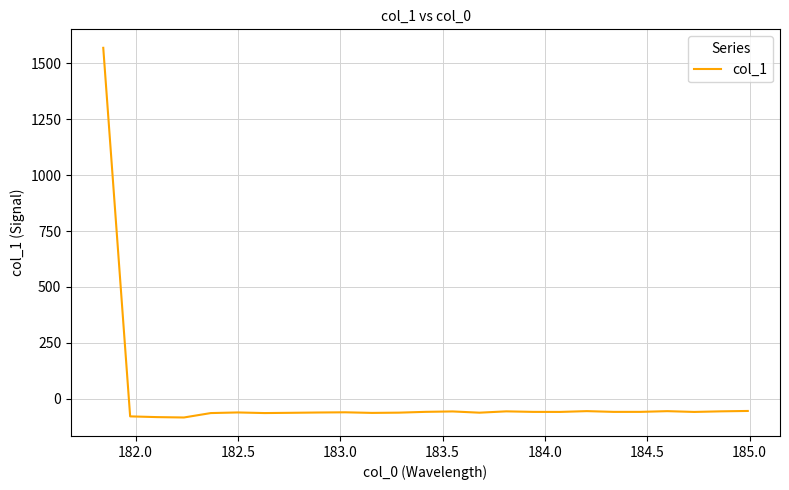

What is the greatest value displayed?

1569.2